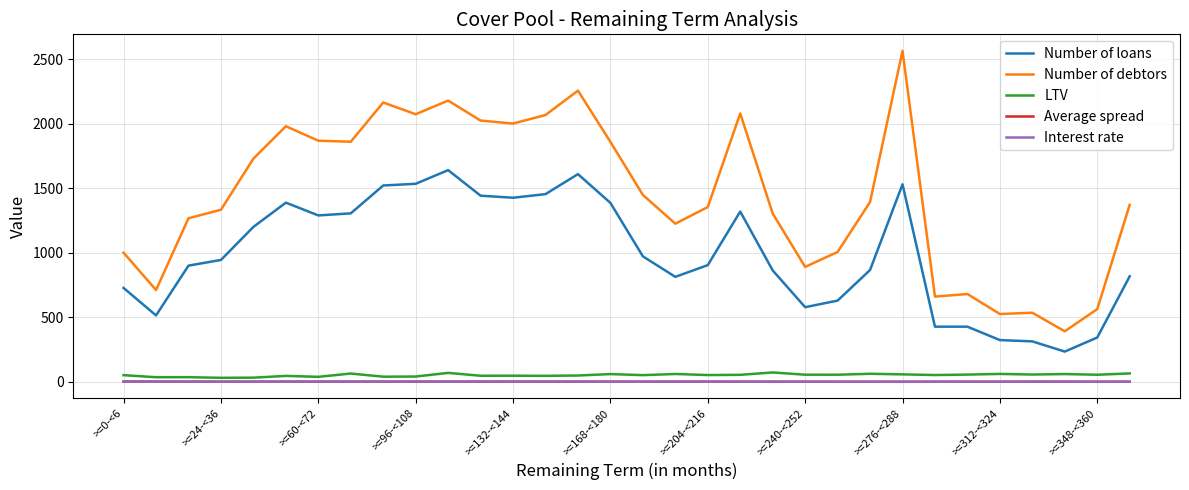

Which series has the largest total across all categories?

Number of debtors